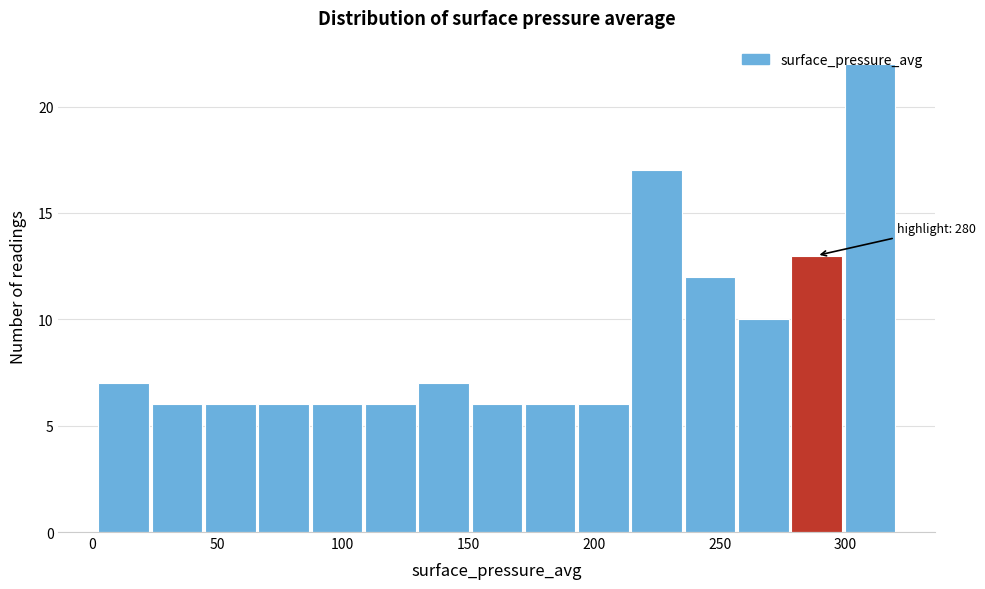

Over which range of the x-axis is the bar tallest?

300 to 320